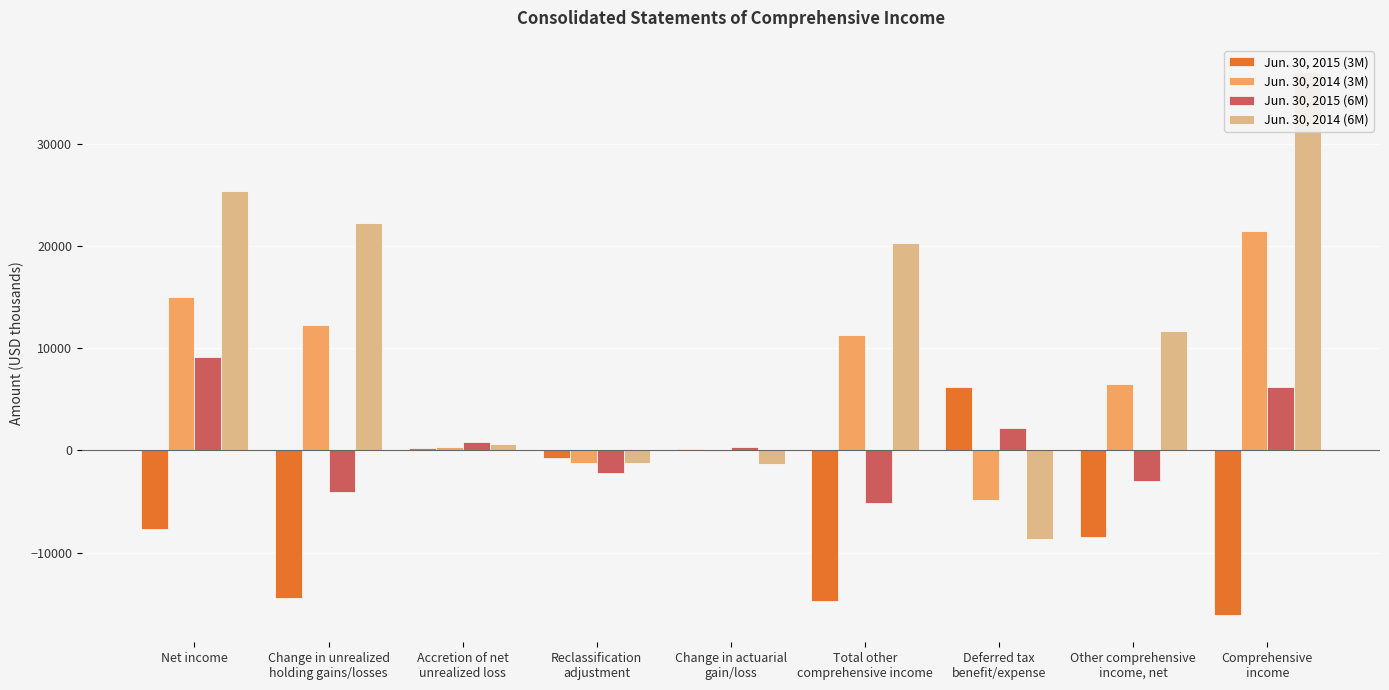

Are the bars horizontal?

No